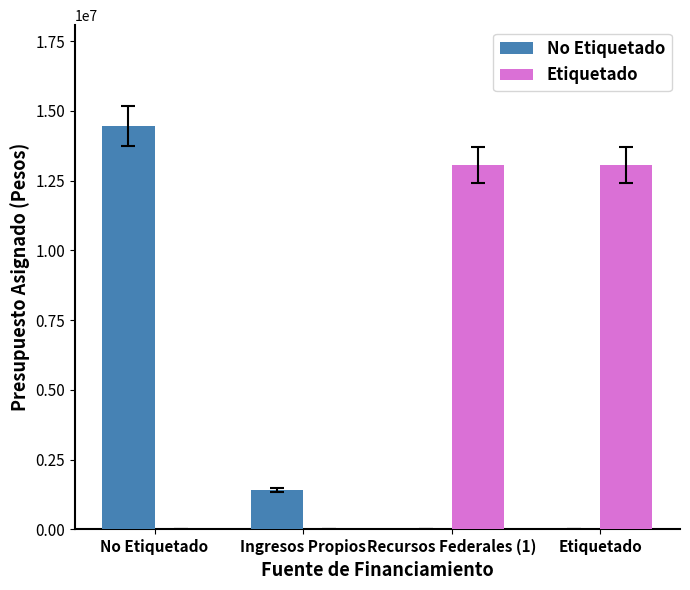

What is the sum of all No Etiquetado values?

15862505